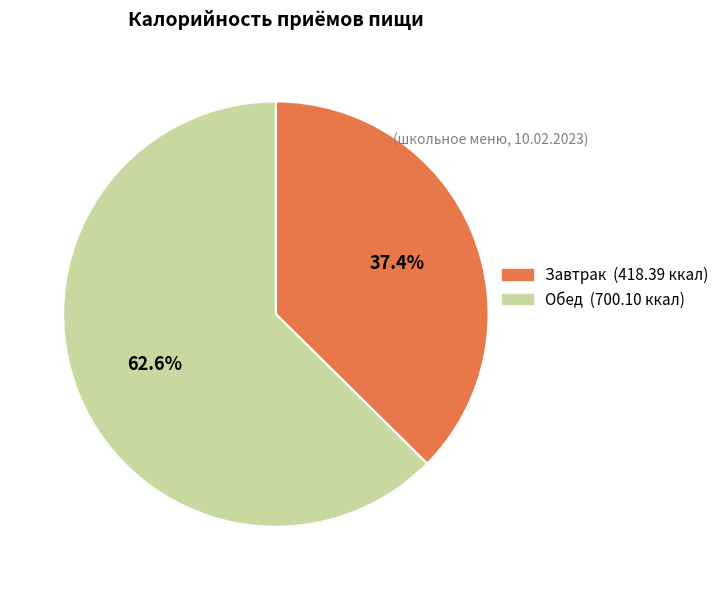

Rank the categories by value from highest to lowest.

Обед, Завтрак